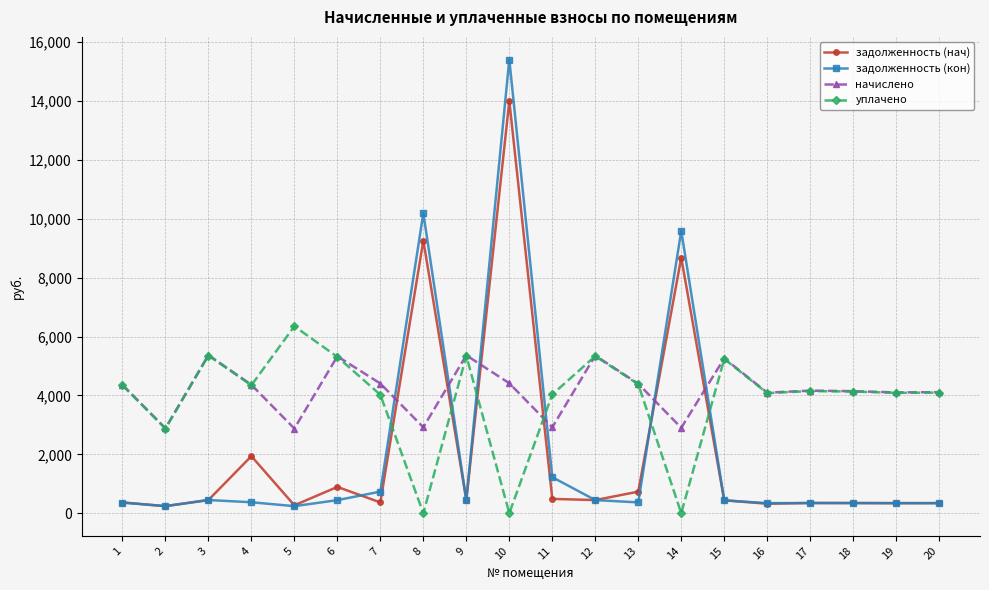

What is the sum of the задолженность (нач) values at 12 and 17?

793.4